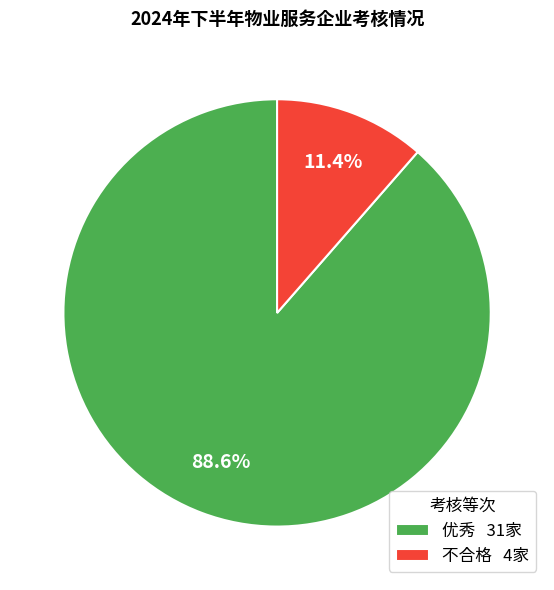

Count the number of slices in the pie.

2